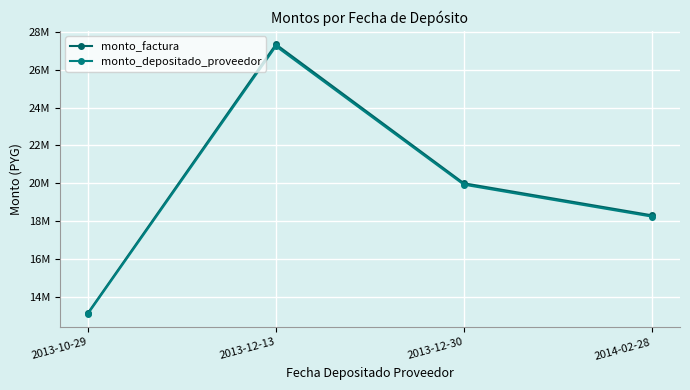

Rank the series by their maximum value, from lowest to highest.

monto_depositado_proveedor, monto_factura